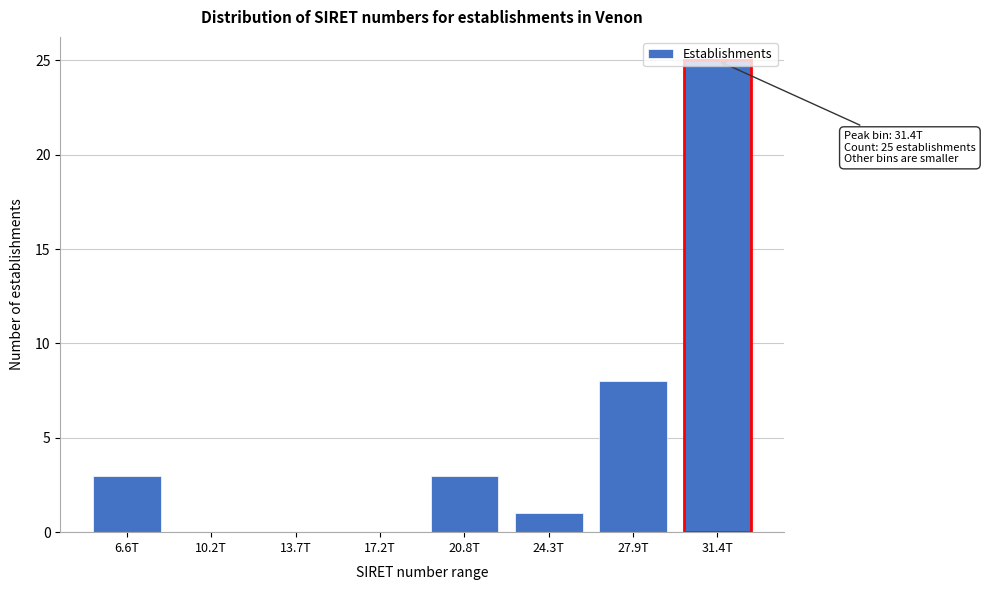

The value at 10.2T is 0. True or false?

True